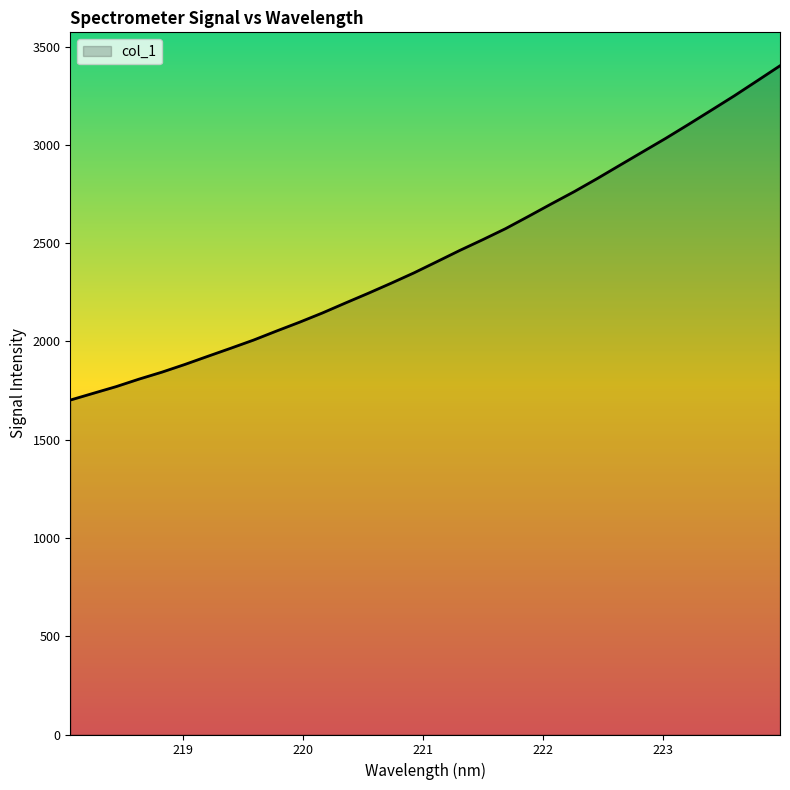

Does the chart have visible grid lines?

No